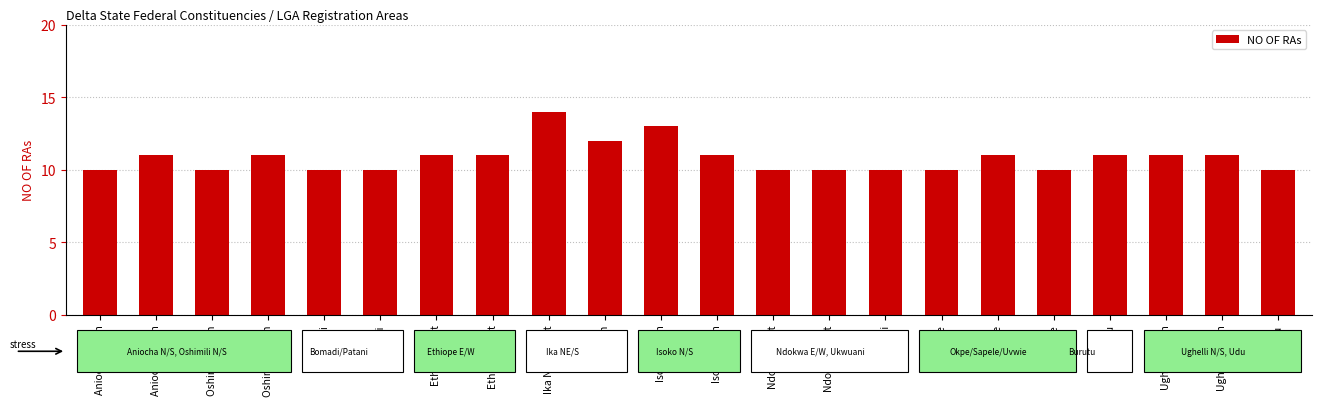

What is the change in value from Ika North East to Sapele?

-3